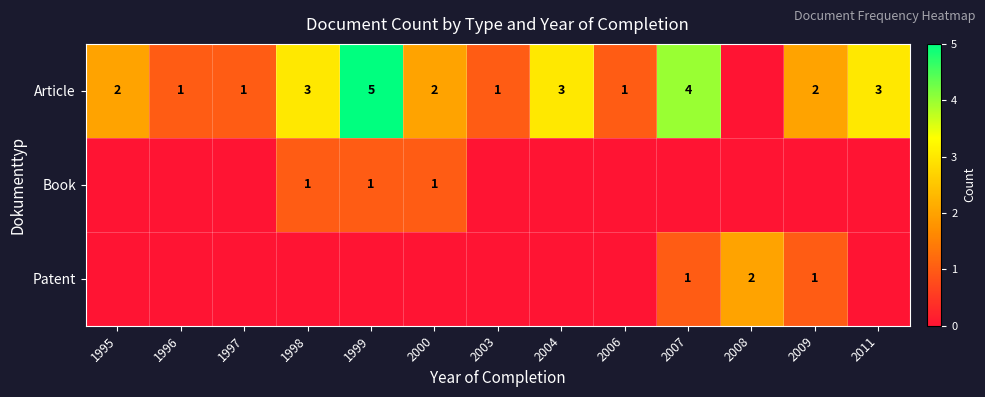

The value of Article at 2000 is 3. True or false?

False